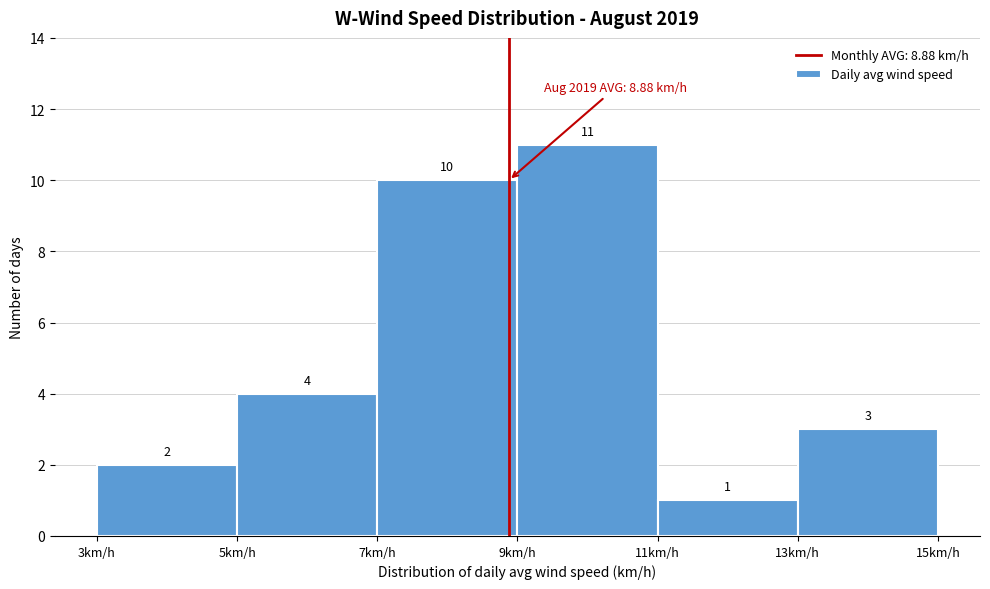

Which range on the x-axis has the tallest bar?

9 to 11